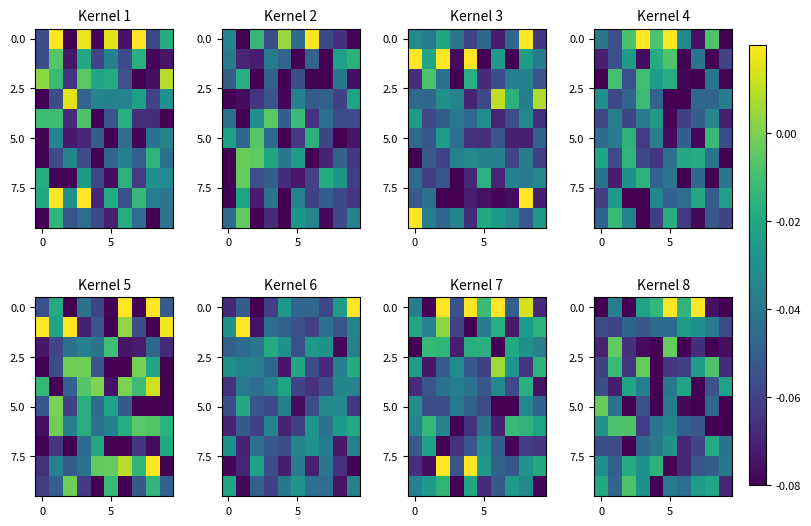

True or false: 0.0 has a value of -0.0 at 0.

False